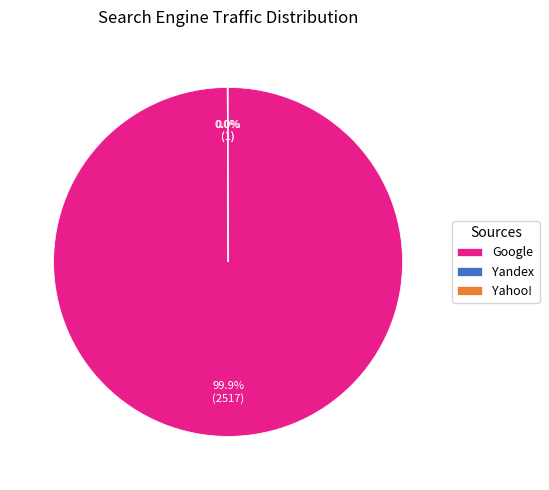

Which category accounts for the majority?

Google